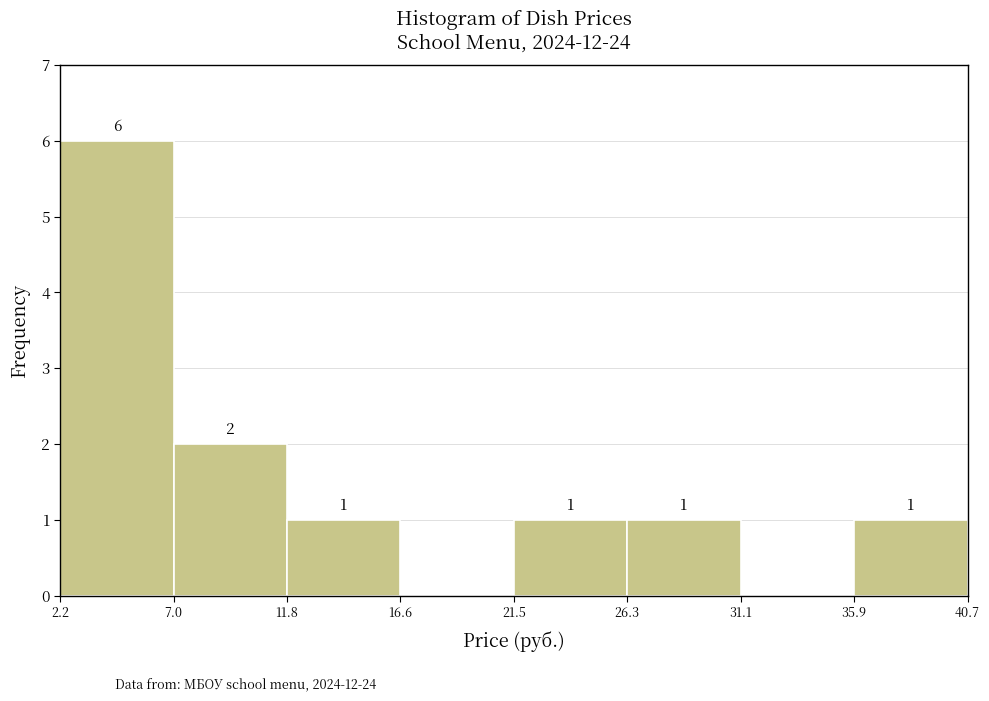

Over which range of the x-axis is the bar tallest?

2.2 to 7.0